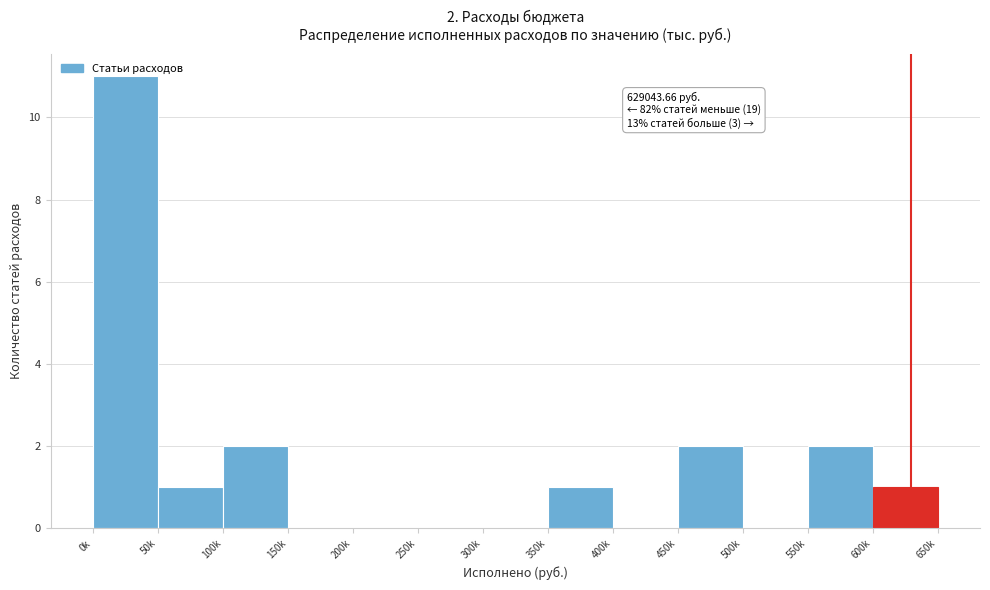

What is the change in value from 50k to 550k?

+1